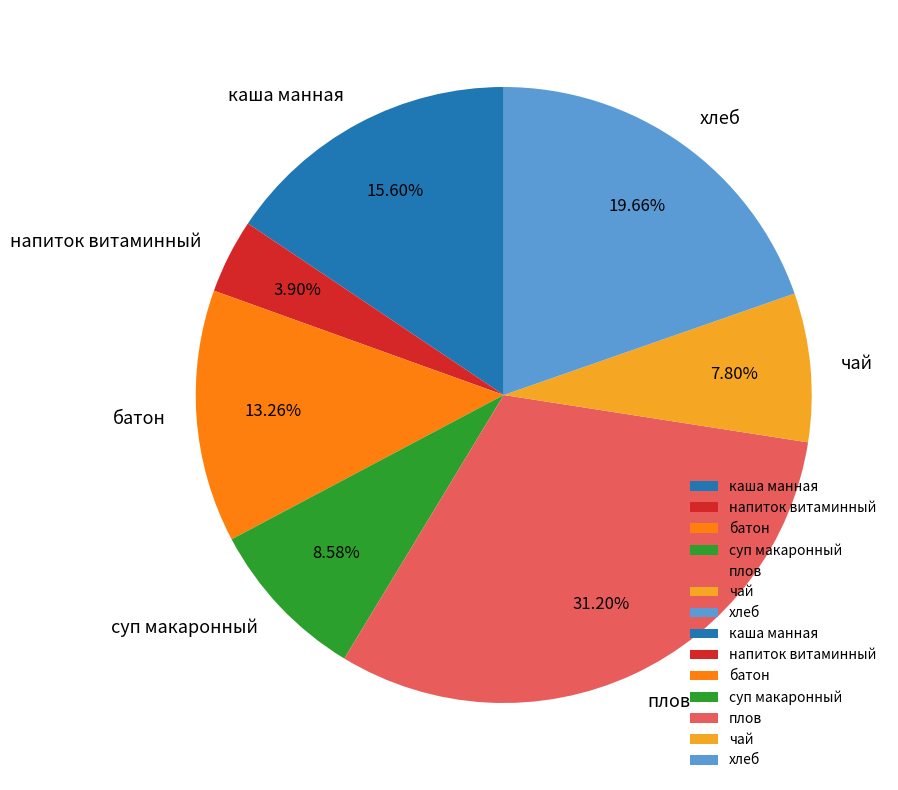

Does суп макаронный account for over 50% of the chart?

No